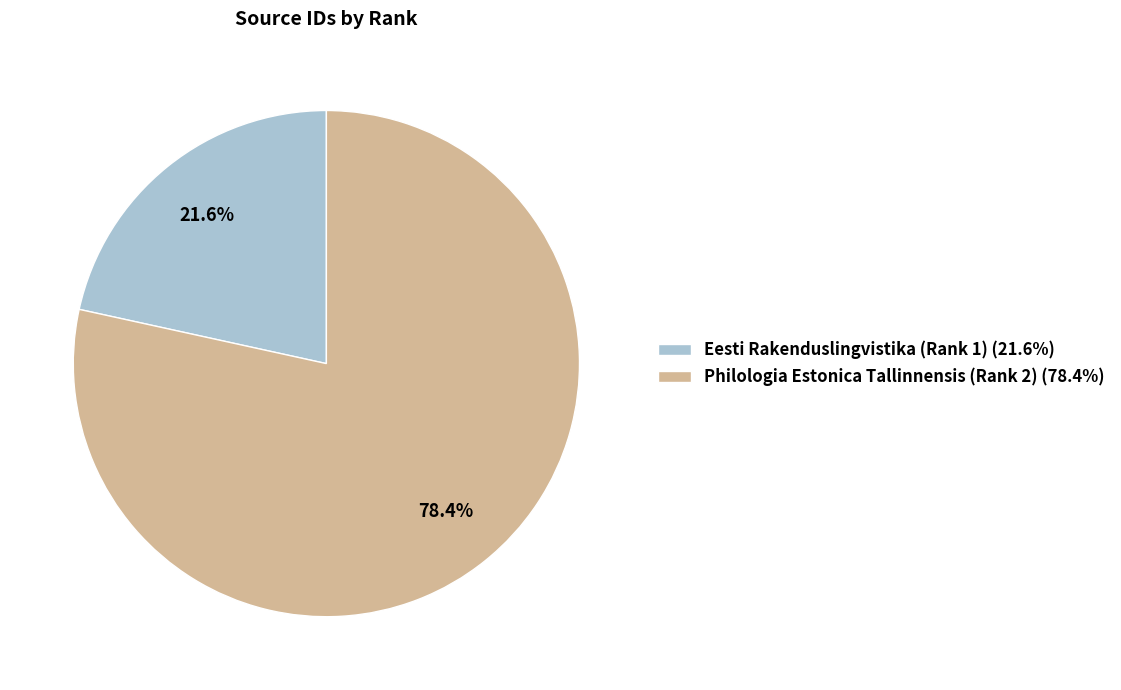

What percentage do Philologia Estonica Tallinnensis (Rank 2) and Eesti Rakenduslingvistika (Rank 1) together represent?

100.0%